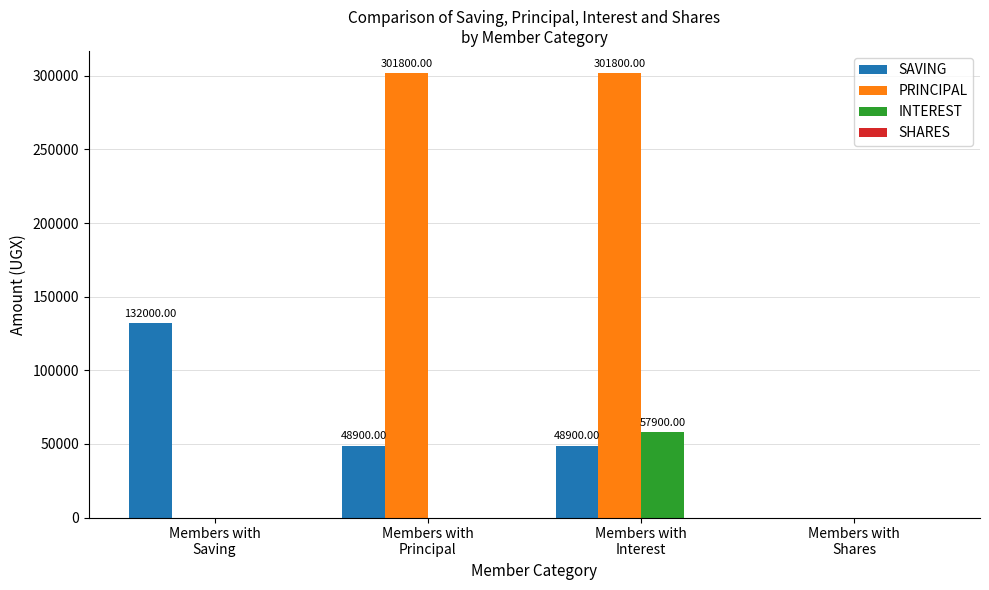

What is the sum of the PRINCIPAL values at Members with
Interest and Members with
Principal?

603600